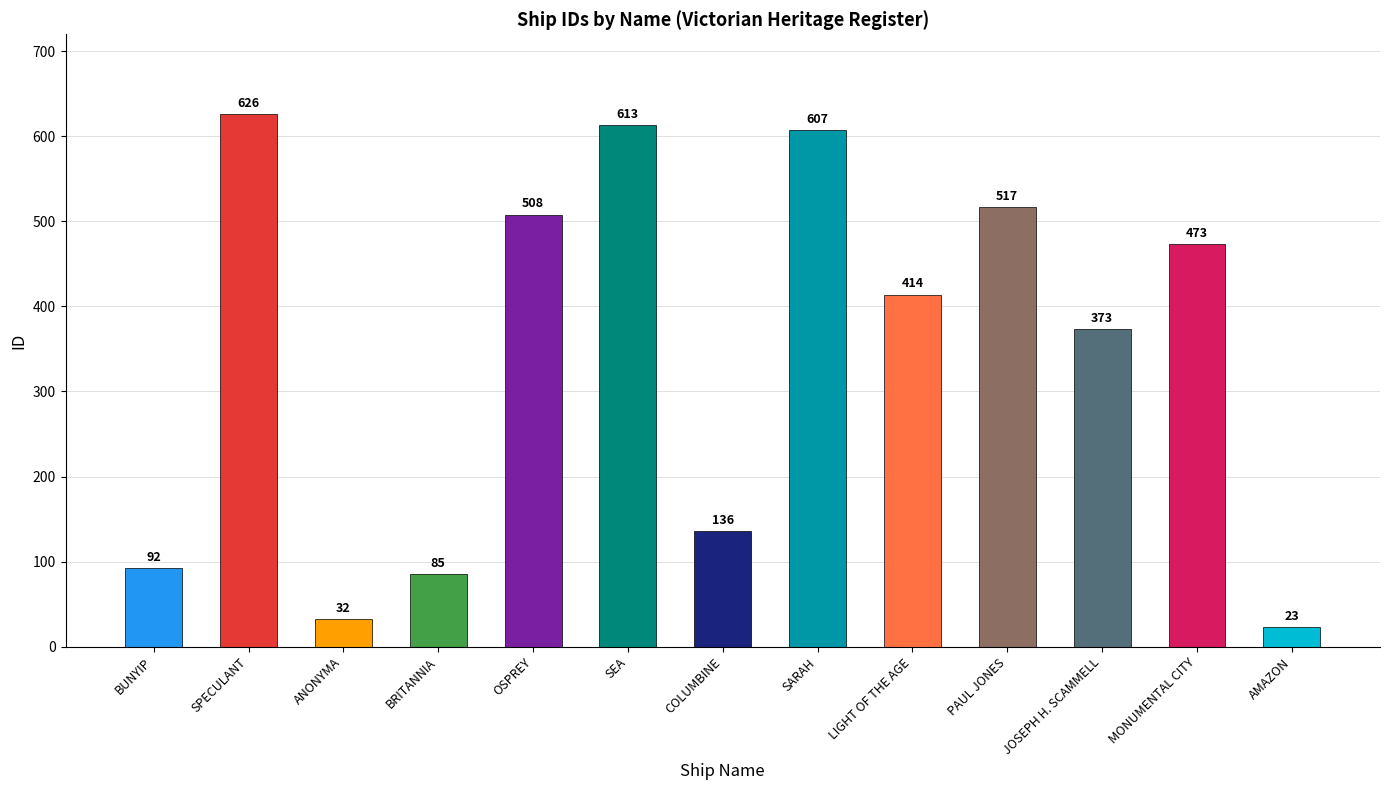

Rank the categories by value from highest to lowest.

SPECULANT, SEA, SARAH, PAUL JONES, OSPREY, MONUMENTAL CITY, LIGHT OF THE AGE, JOSEPH H. SCAMMELL, COLUMBINE, BUNYIP, BRITANNIA, ANONYMA, AMAZON